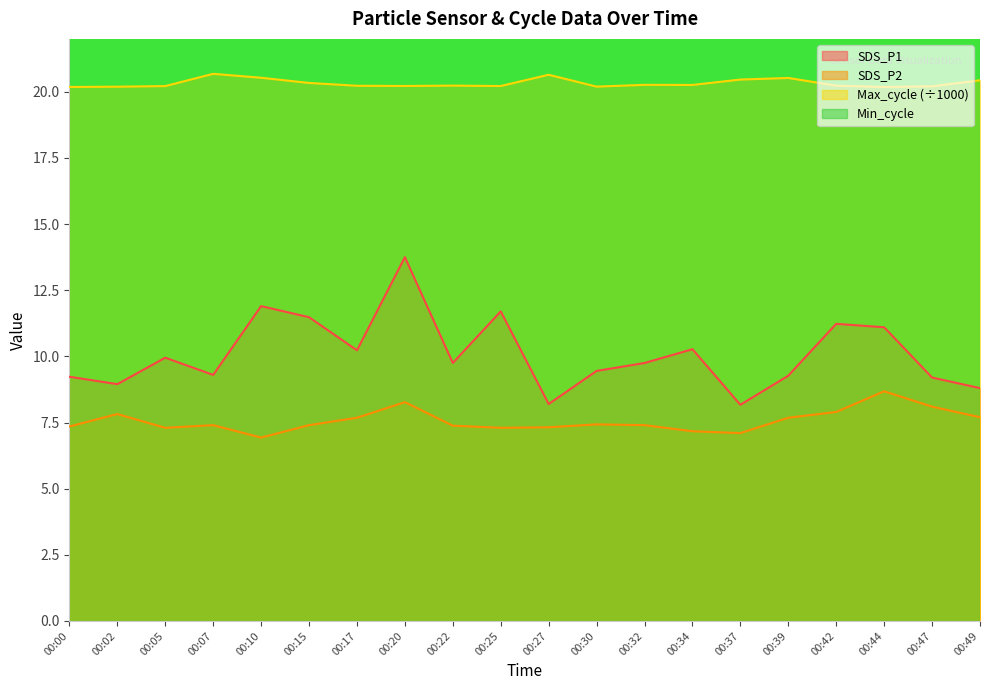

Reading left to right, list all the values displayed in this chart.

SDS_P1: 00:00=9.2	00:02=8.9	00:05=9.9	00:07=9.3	00:10=11.9	00:15=11.5	00:17=10.2	00:20=13.8	00:22=9.8	00:25=11.7	00:27=8.2	00:30=9.4	00:32=9.8	00:34=10.3	00:37=8.2	00:39=9.3	00:42=11.2	00:44=11.1	00:47=9.2	00:49=8.8
SDS_P2: 00:00=7.3	00:02=7.8	00:05=7.3	00:07=7.4	00:10=6.9	00:15=7.4	00:17=7.7	00:20=8.3	00:22=7.4	00:25=7.3	00:27=7.3	00:30=7.4	00:32=7.4	00:34=7.2	00:37=7.1	00:39=7.7	00:42=7.9	00:44=8.7	00:47=8.1	00:49=7.7
Max_cycle: 00:00=20.2	00:02=20.2	00:05=20.2	00:07=20.7	00:10=20.5	00:15=20.3	00:17=20.2	00:20=20.2	00:22=20.2	00:25=20.2	00:27=20.6	00:30=20.2	00:32=20.3	00:34=20.3	00:37=20.5	00:39=20.5	00:42=20.2	00:44=20.2	00:47=20.2	00:49=20.4